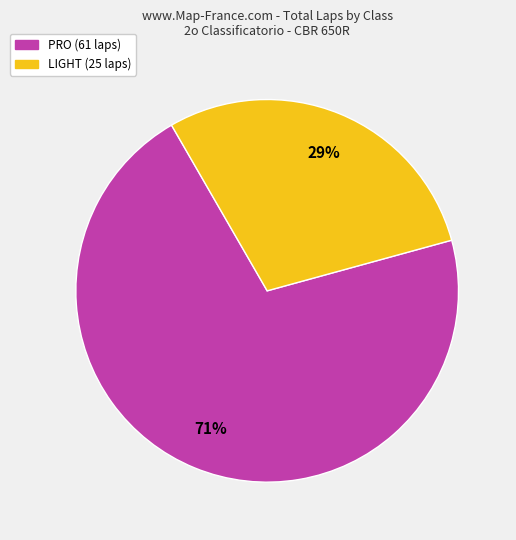

Count the number of slices in the pie.

2